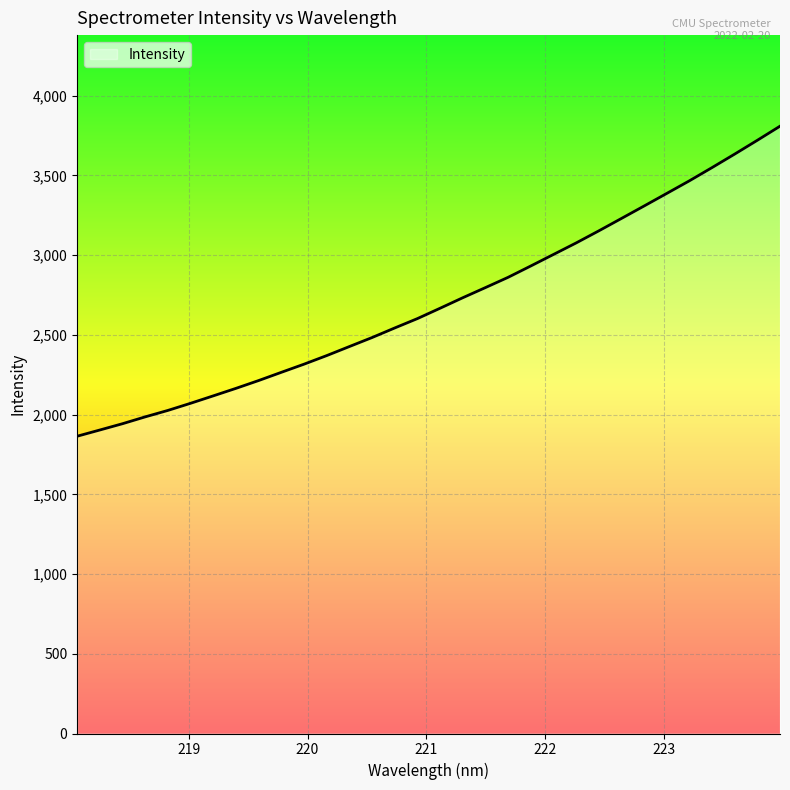

What is the difference between the maximum and minimum values?

1944.3